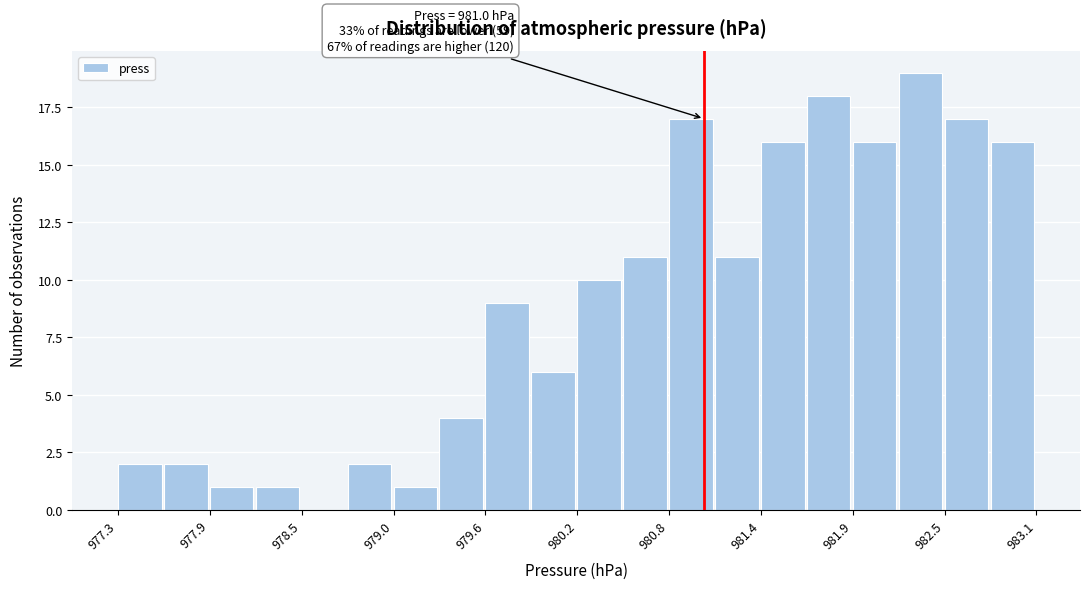

Read against the x-axis, roughly where is the centre of the tallest bar?

982.4